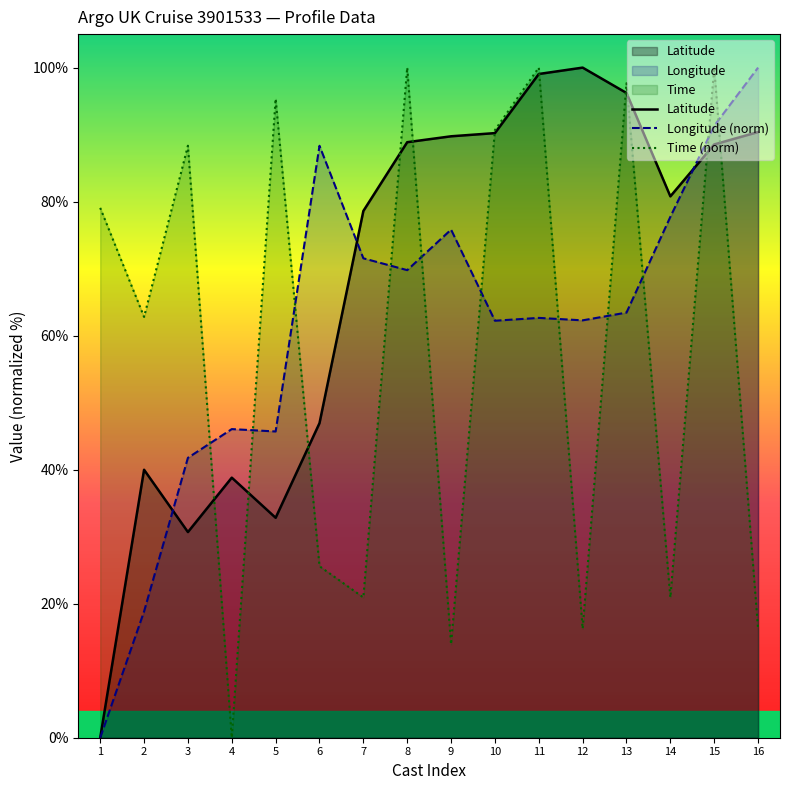

How many interior local peaks does the Latitude series have?

3